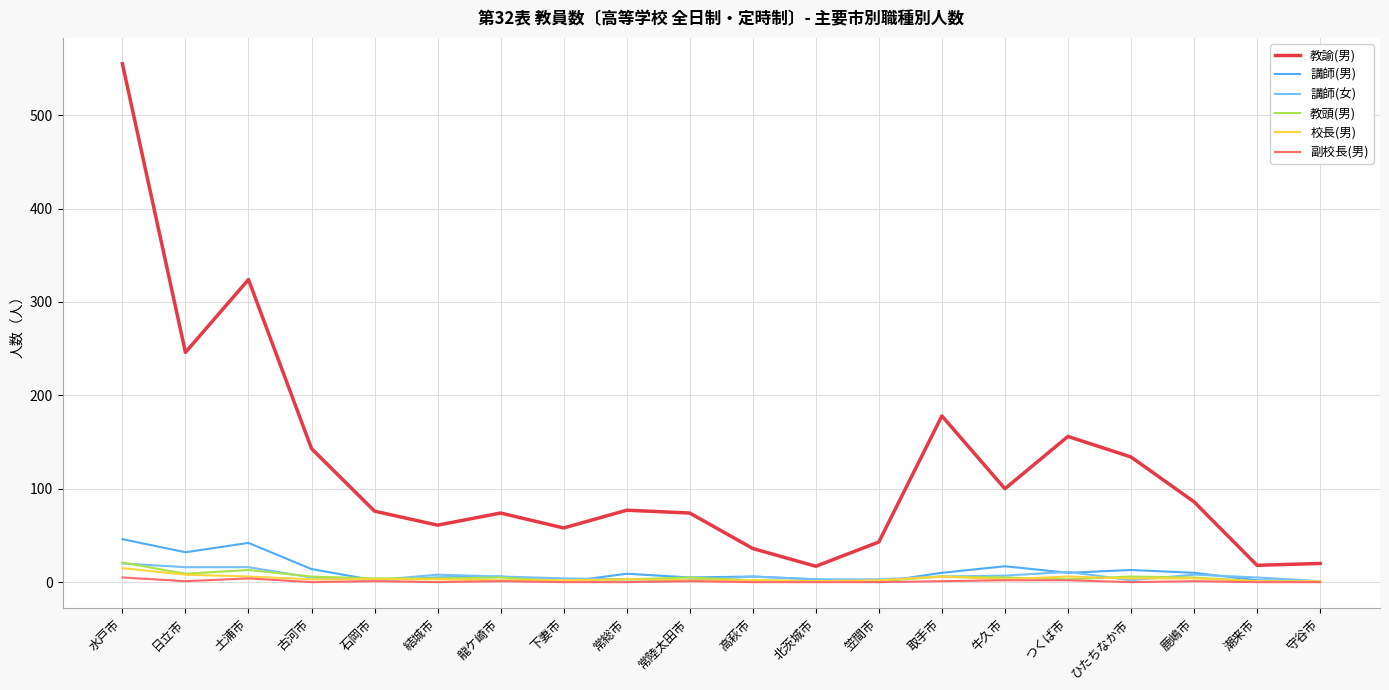

Is it true that 副校長(男) equals 0 at 常総市?

True